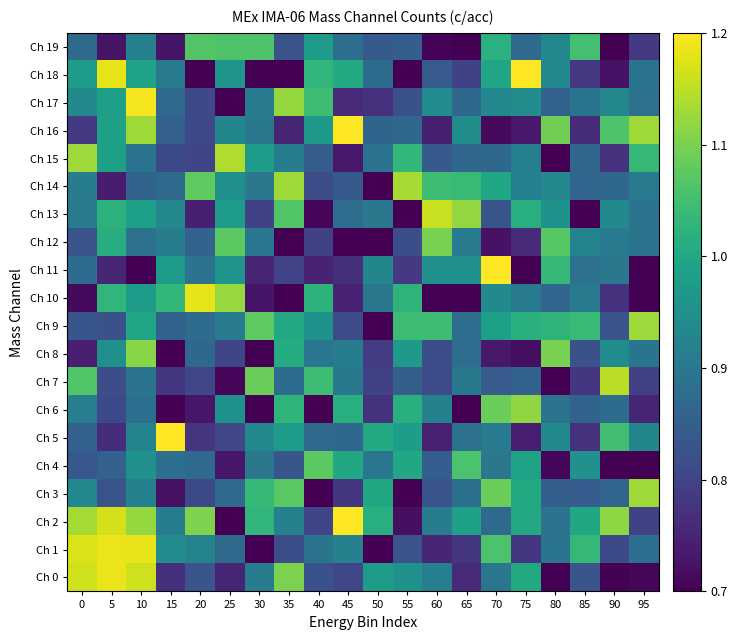

Reading right to left, transcribe all the data shown in this chart.

Ch 0: 95=0.7	90=0.7	85=0.8	80=0.7	75=1.0	70=0.9	65=0.8	60=0.9	55=1.0	50=1.0	45=0.8	40=0.8	35=1.1	30=0.9	25=0.8	20=0.8	15=0.8	10=1.2	5=1.2	0=1.2
Ch 1: 95=0.9	90=0.8	85=1.0	80=0.9	75=0.8	70=1.1	65=0.8	60=0.8	55=0.8	50=0.7	45=0.9	40=0.9	35=0.8	30=0.7	25=0.9	20=0.9	15=0.9	10=1.2	5=1.2	0=1.2
Ch 2: 95=0.8	90=1.1	85=1.0	80=0.9	75=1.0	70=0.9	65=1.0	60=0.9	55=0.7	50=1.0	45=1.2	40=0.8	35=0.9	30=1.0	25=0.7	20=1.1	15=0.9	10=1.1	5=1.2	0=1.1
Ch 3: 95=1.1	90=0.9	85=0.8	80=0.9	75=1.0	70=1.1	65=0.9	60=0.8	55=0.7	50=1.0	45=0.8	40=0.7	35=1.1	30=1.0	25=0.9	20=0.8	15=0.7	10=0.9	5=0.8	0=0.9
Ch 4: 95=0.7	90=0.7	85=1.0	80=0.7	75=1.0	70=0.9	65=1.1	60=0.8	55=1.0	50=0.9	45=1.0	40=1.1	35=0.8	30=0.9	25=0.7	20=0.9	15=0.9	10=1.0	5=0.9	0=0.8
Ch 5: 95=0.9	90=1.0	85=0.8	80=0.9	75=0.7	70=0.9	65=0.9	60=0.7	55=1.0	50=1.0	45=0.9	40=0.9	35=1.0	30=0.9	25=0.8	20=0.8	15=1.2	10=0.9	5=0.8	0=0.9
Ch 6: 95=0.8	90=0.9	85=0.9	80=0.9	75=1.1	70=1.1	65=0.7	60=0.9	55=1.0	50=0.8	45=1.0	40=0.7	35=1.0	30=0.7	25=1.0	20=0.7	15=0.7	10=0.9	5=0.8	0=0.9
Ch 7: 95=0.8	90=1.1	85=0.8	80=0.7	75=0.9	70=0.8	65=0.9	60=0.8	55=0.9	50=0.8	45=0.9	40=1.0	35=0.9	30=1.1	25=0.7	20=0.8	15=0.8	10=0.9	5=0.8	0=1.1
Ch 8: 95=0.9	90=0.9	85=0.8	80=1.1	75=0.7	70=0.7	65=0.9	60=0.8	55=1.0	50=0.8	45=0.9	40=0.9	35=1.0	30=0.7	25=0.8	20=0.9	15=0.7	10=1.1	5=1.0	0=0.7
Ch 9: 95=1.1	90=0.8	85=1.0	80=1.0	75=1.0	70=1.0	65=0.9	60=1.0	55=1.0	50=0.7	45=0.8	40=1.0	35=1.0	30=1.1	25=0.9	20=0.9	15=0.9	10=1.0	5=0.8	0=0.8
Ch 10: 95=0.7	90=0.8	85=0.9	80=0.9	75=0.9	70=0.9	65=0.7	60=0.7	55=1.0	50=0.9	45=0.7	40=1.0	35=0.7	30=0.7	25=1.1	20=1.2	15=1.0	10=1.0	5=1.0	0=0.7
Ch 11: 95=0.7	90=0.9	85=0.9	80=1.0	75=0.7	70=1.2	65=1.0	60=1.0	55=0.8	50=0.9	45=0.8	40=0.8	35=0.8	30=0.8	25=1.0	20=0.9	15=1.0	10=0.7	5=0.8	0=0.9
Ch 12: 95=0.9	90=0.9	85=0.9	80=1.1	75=0.8	70=0.7	65=0.9	60=1.1	55=0.8	50=0.7	45=0.7	40=0.8	35=0.7	30=0.9	25=1.1	20=0.9	15=0.9	10=0.9	5=1.0	0=0.8
Ch 13: 95=0.9	90=0.9	85=0.7	80=1.0	75=1.0	70=0.8	65=1.1	60=1.2	55=0.7	50=0.9	45=0.9	40=0.7	35=1.1	30=0.8	25=1.0	20=0.7	15=0.9	10=1.0	5=1.0	0=0.9
Ch 14: 95=0.9	90=0.9	85=0.9	80=0.9	75=0.9	70=1.0	65=1.0	60=1.0	55=1.1	50=0.7	45=0.8	40=0.8	35=1.1	30=0.9	25=1.0	20=1.1	15=0.9	10=0.9	5=0.7	0=0.9
Ch 15: 95=1.0	90=0.8	85=0.9	80=0.7	75=0.9	70=0.9	65=0.9	60=0.8	55=1.0	50=0.9	45=0.7	40=0.8	35=0.9	30=1.0	25=1.1	20=0.8	15=0.8	10=0.9	5=1.0	0=1.1
Ch 16: 95=1.1	90=1.1	85=0.8	80=1.1	75=0.7	70=0.7	65=0.9	60=0.7	55=0.9	50=0.9	45=1.2	40=1.0	35=0.8	30=0.9	25=0.9	20=0.8	15=0.9	10=1.1	5=1.0	0=0.8
Ch 17: 95=0.9	90=0.9	85=0.9	80=0.9	75=0.9	70=0.9	65=0.9	60=0.9	55=0.8	50=0.8	45=0.8	40=1.0	35=1.1	30=0.9	25=0.7	20=0.8	15=0.9	10=1.2	5=1.0	0=0.9
Ch 18: 95=0.9	90=0.7	85=0.8	80=0.9	75=1.2	70=1.0	65=0.8	60=0.8	55=0.7	50=0.9	45=1.0	40=1.0	35=0.7	30=0.7	25=1.0	20=0.7	15=0.9	10=1.0	5=1.2	0=1.0
Ch 19: 95=0.8	90=0.7	85=1.1	80=0.9	75=0.9	70=1.0	65=0.7	60=0.7	55=0.8	50=0.8	45=0.9	40=1.0	35=0.8	30=1.1	25=1.1	20=1.1	15=0.7	10=0.9	5=0.7	0=0.9